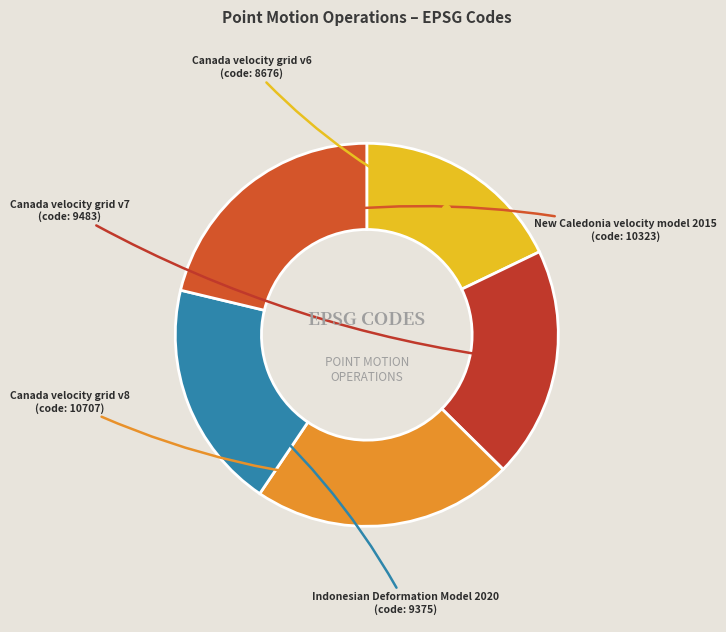

Does any single category account for the majority?

No